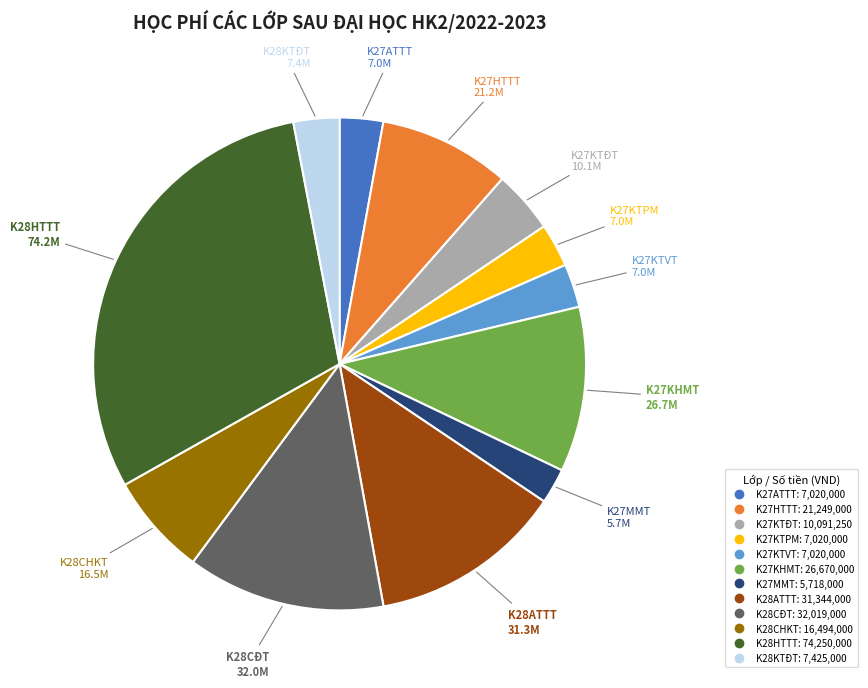

Is the sum of K28HTTT and K28CHKT greater than half?

No